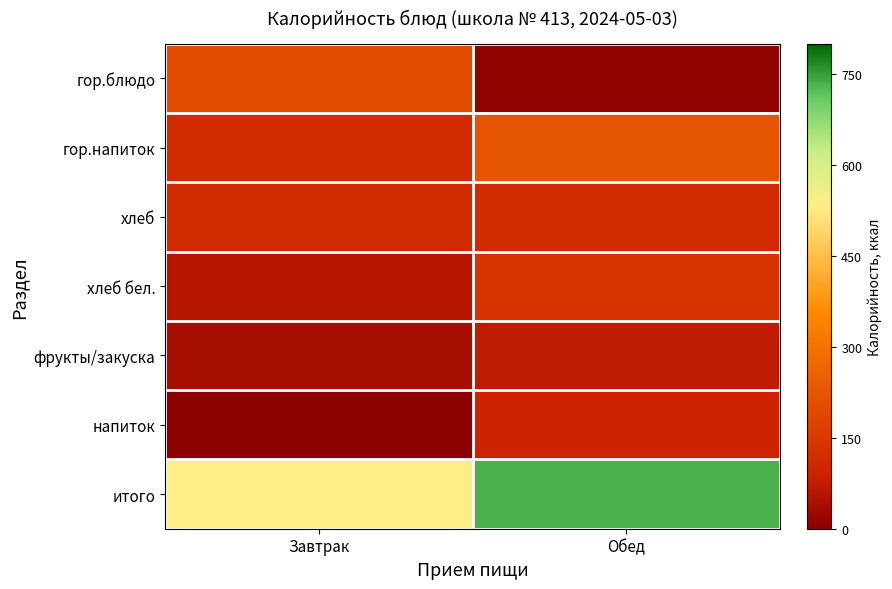

At how many categories does at least one series exceed 40?

2